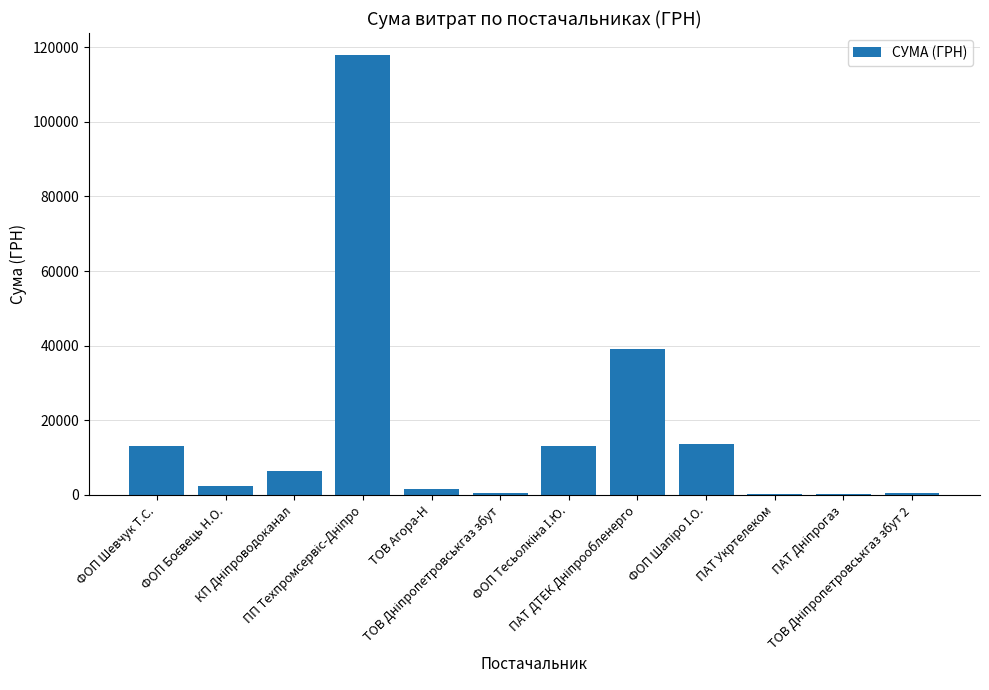

What is the maximum value shown in the chart?

117912.0